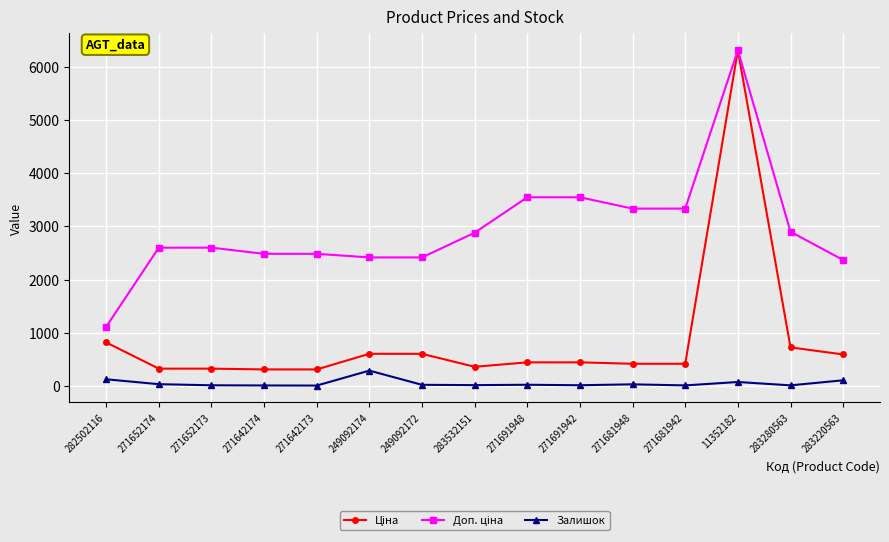

What is the greatest value displayed?

6308.8